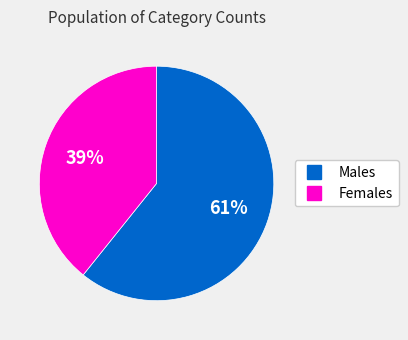

How many segments does this pie chart have?

2